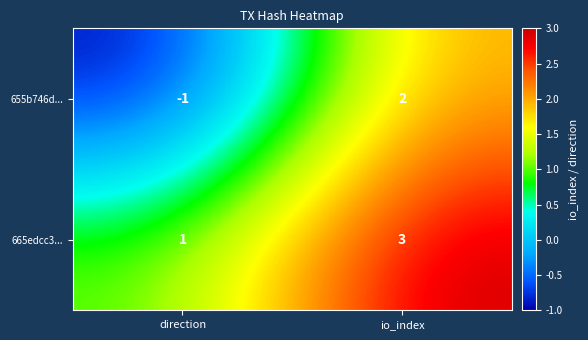

Which category has the lowest value in the 655b746d... series?

direction